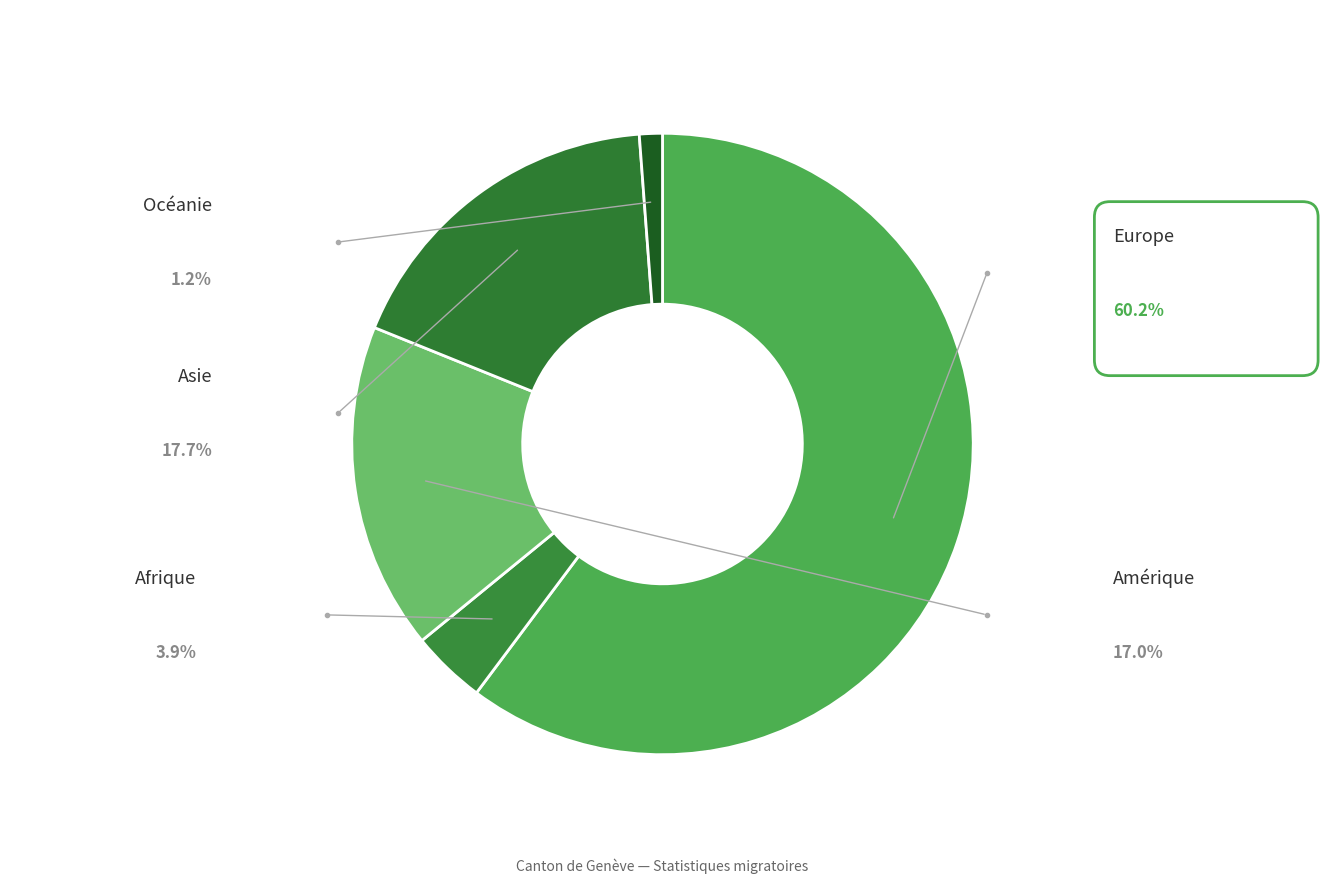

How many segments does this pie chart have?

5